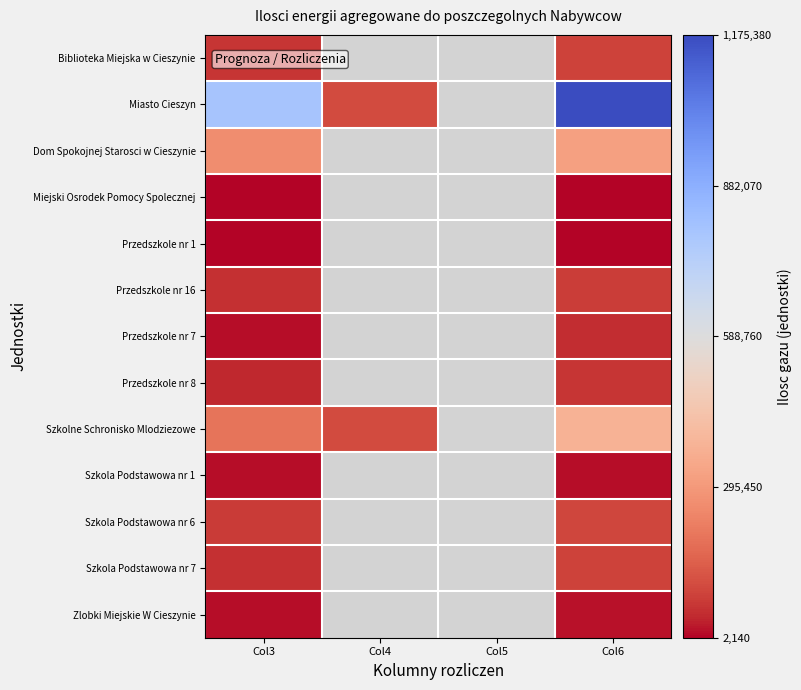

What is the difference between the maximum and minimum values in the Przedszkole nr 8 series?

21990.0